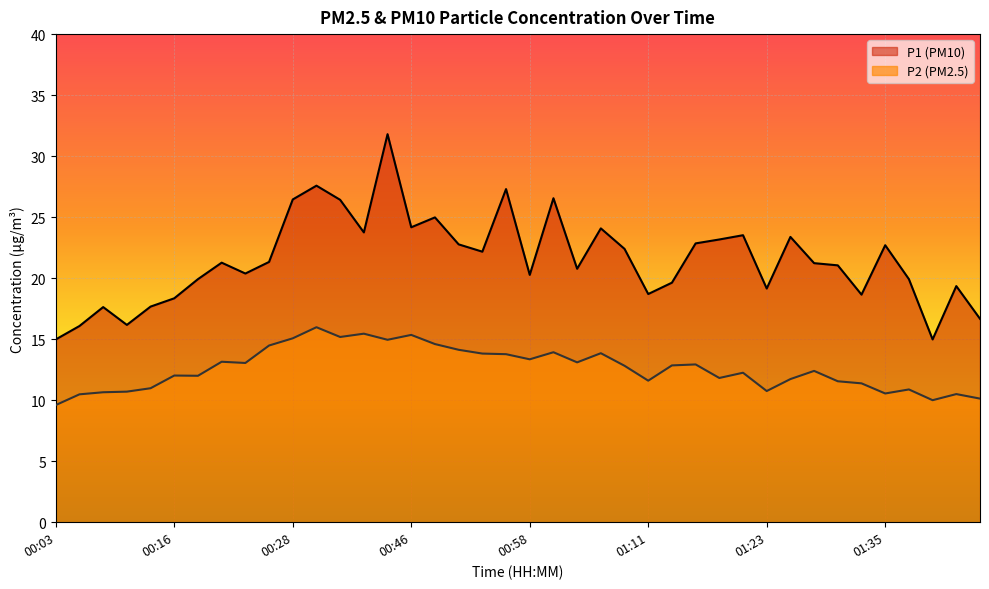

What is the difference between the maximum and second lowest values in the P1 series?

16.8